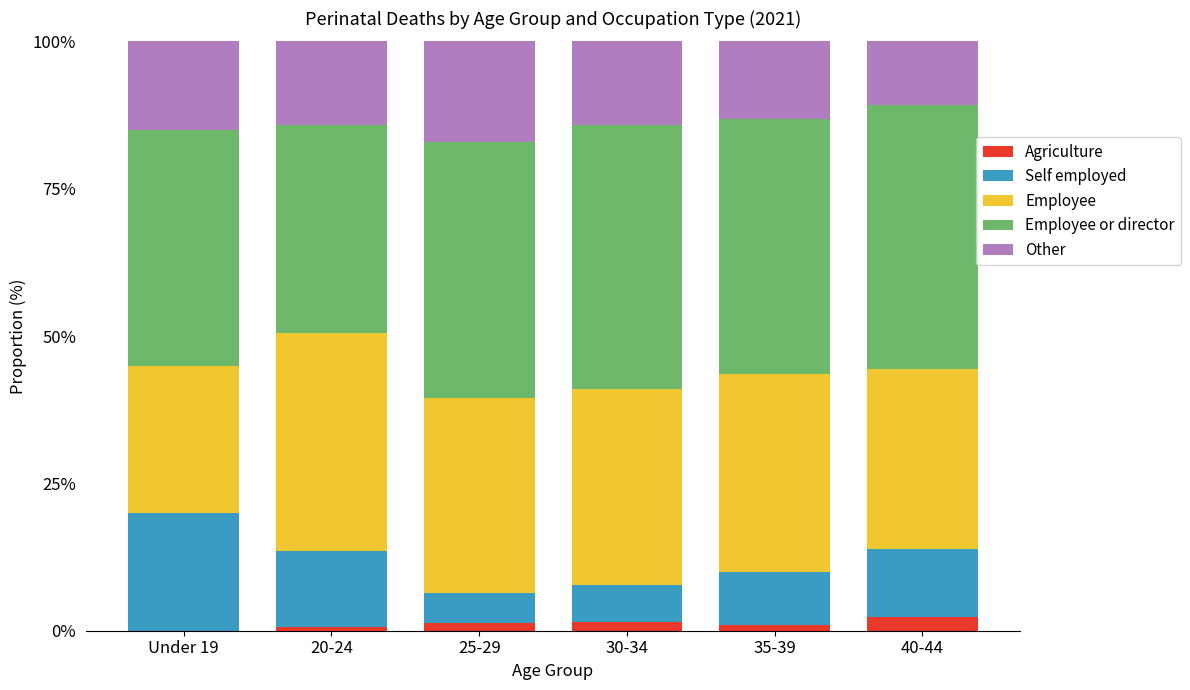

True or false: Agriculture has a value of 1.2 at 25-29.

True